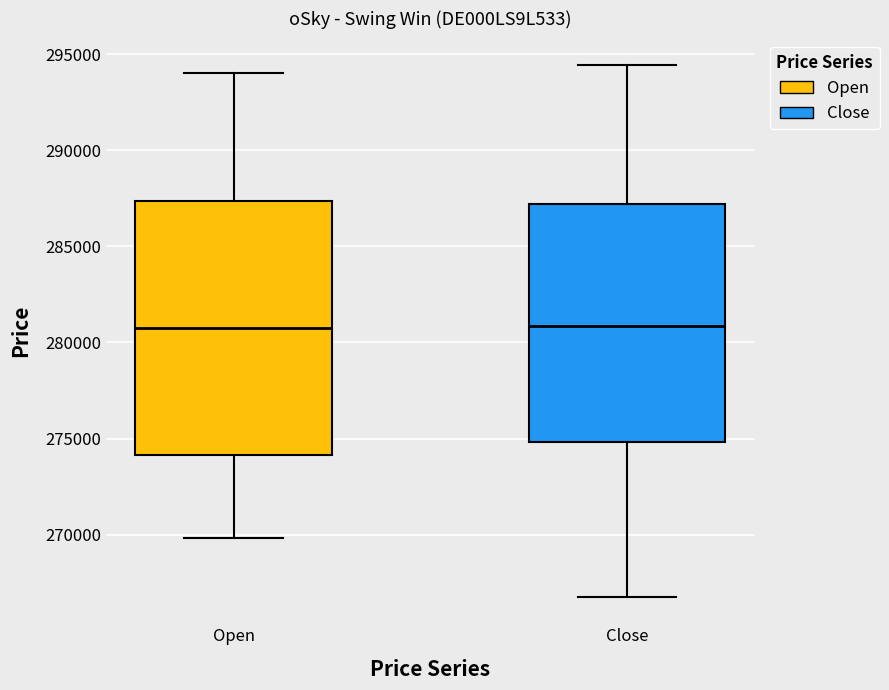

Reading left to right, read every box against the y-axis: the position of its median line, the range the box covers, and the ends of its whiskers. The values are not printed on the chart, so give them approximately, as read against the axis.

Open: median 281000, box 274000 to 287500, whiskers 270000 to 294000
Close: median 281000, box 275000 to 287000, whiskers 267000 to 294500